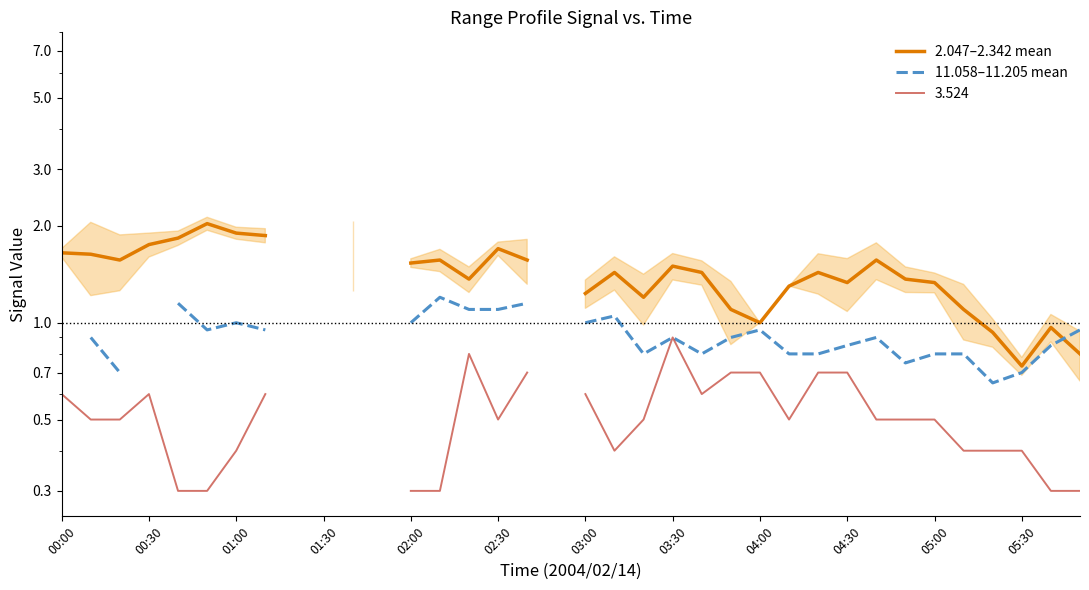

The 2.047–2.342 mean series shows 0.6 at 03:30. True or false?

False